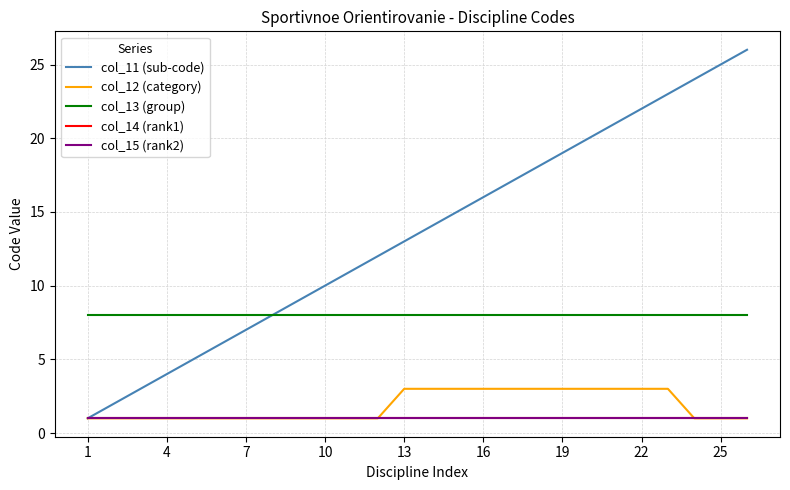

What is the difference between the maximum and second lowest values in the col_11 (sub-code) series?

24